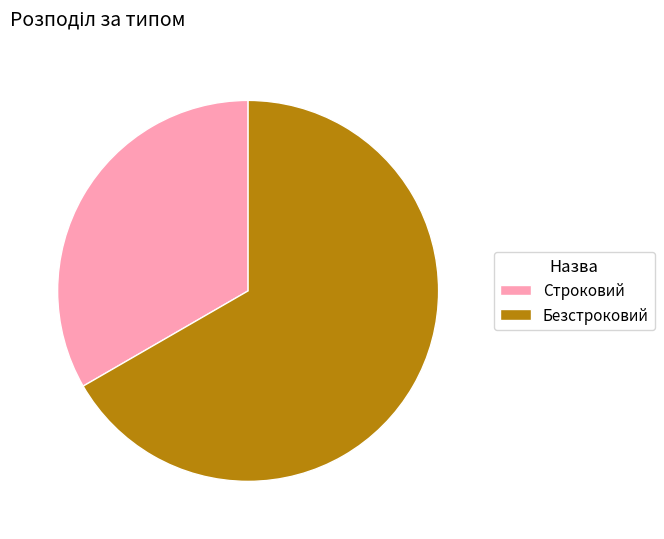

Count the number of slices in the pie.

2